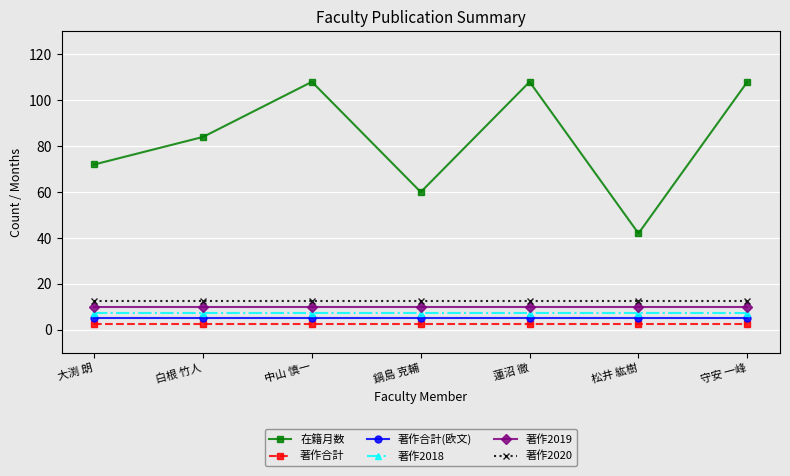

At how many categories does at least one series exceed 105?

3